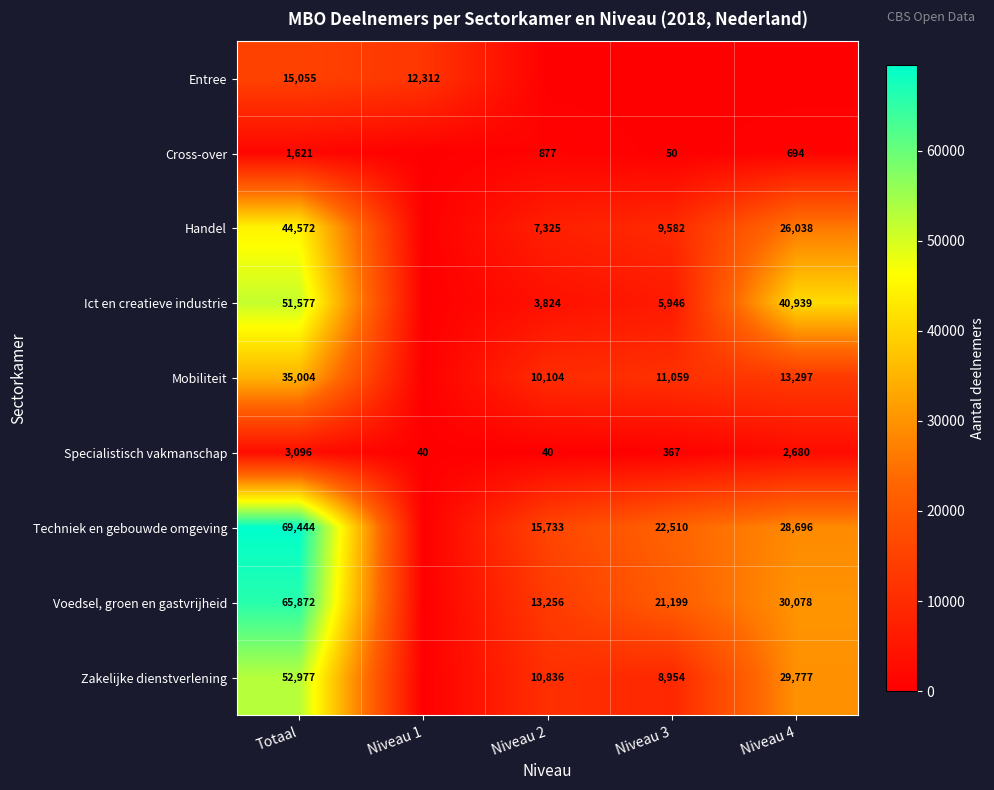

Read the Specialistisch vakmanschap value at Niveau 3.

367